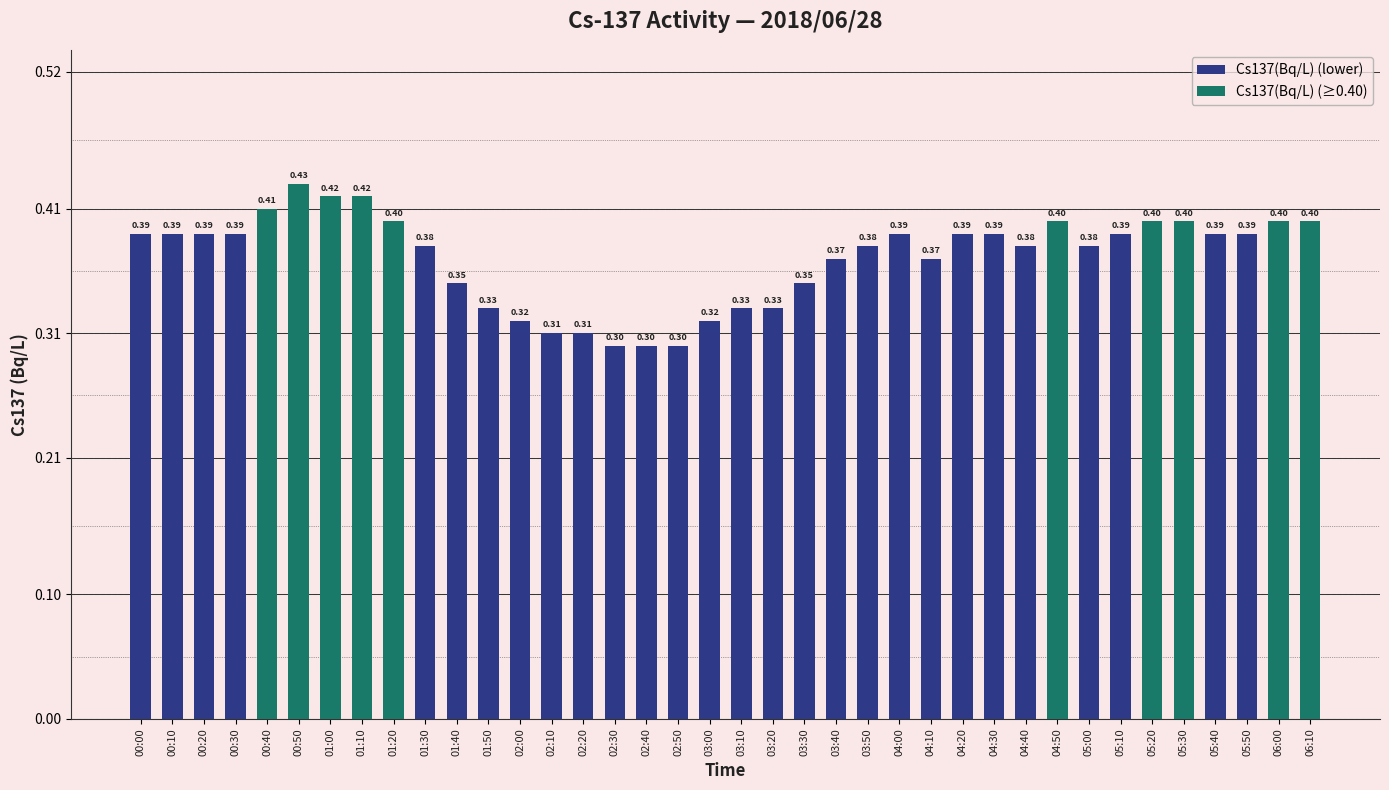

What is the smallest value displayed?

0.3